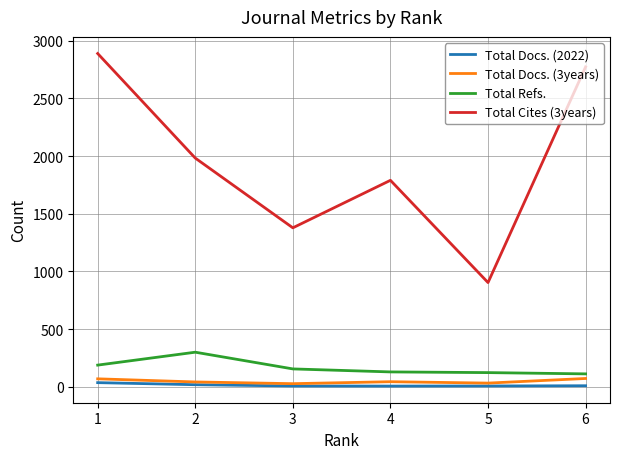

Which series has the largest total across all categories?

Total Cites (3years)